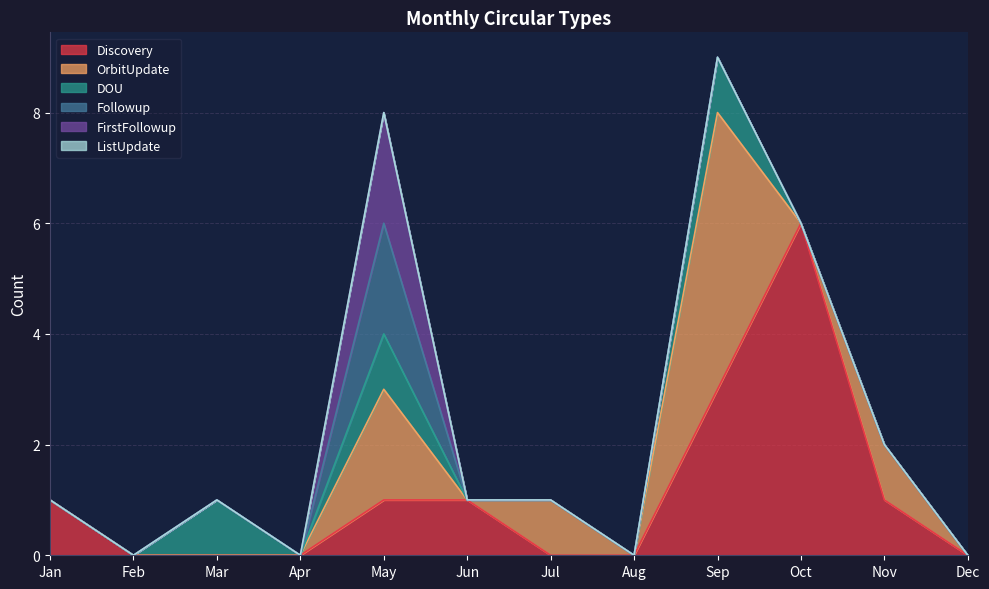

Does the chart have visible grid lines?

Yes